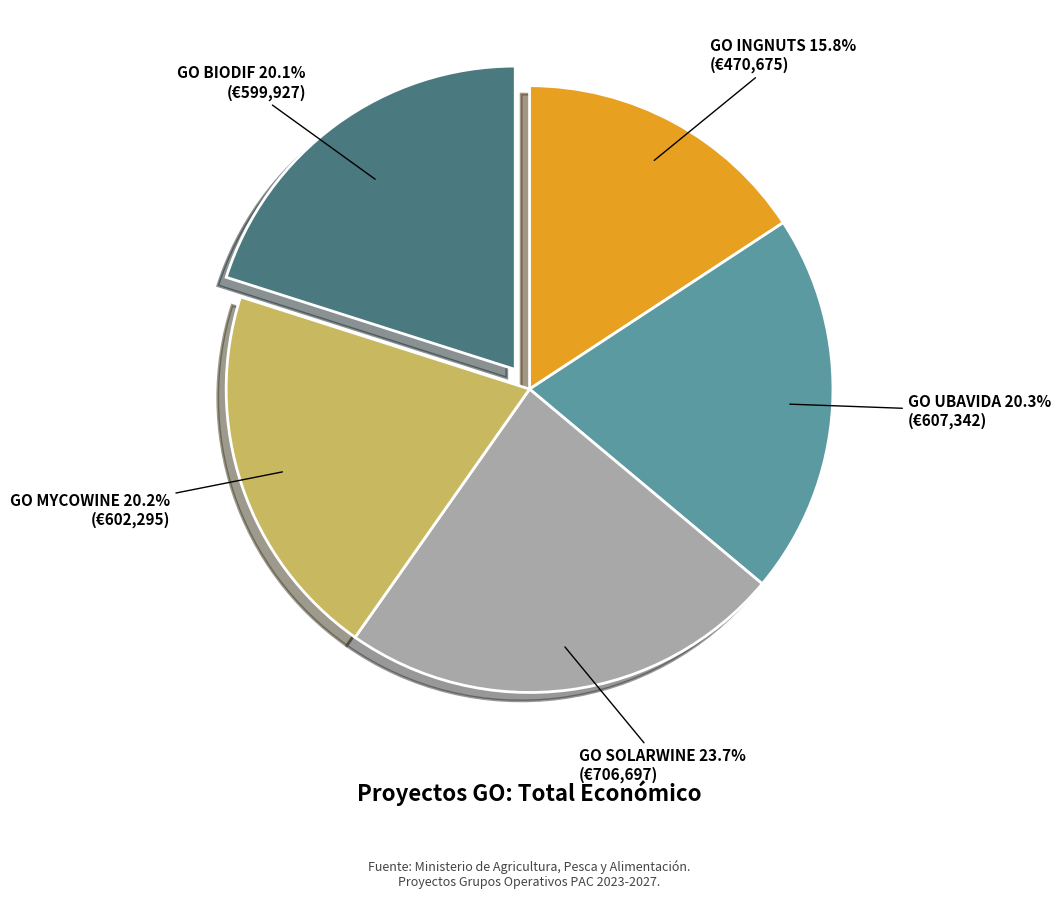

Does any single category account for the majority?

No